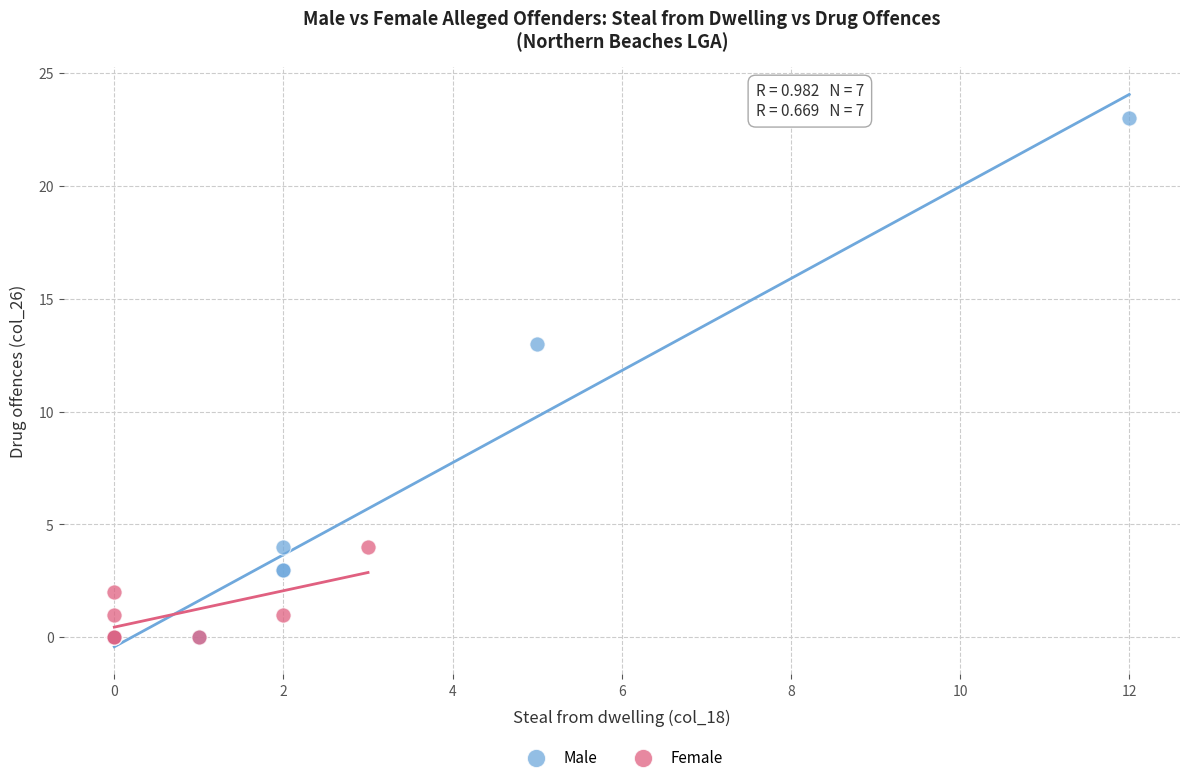

Which series contains the highest Y value?

Male